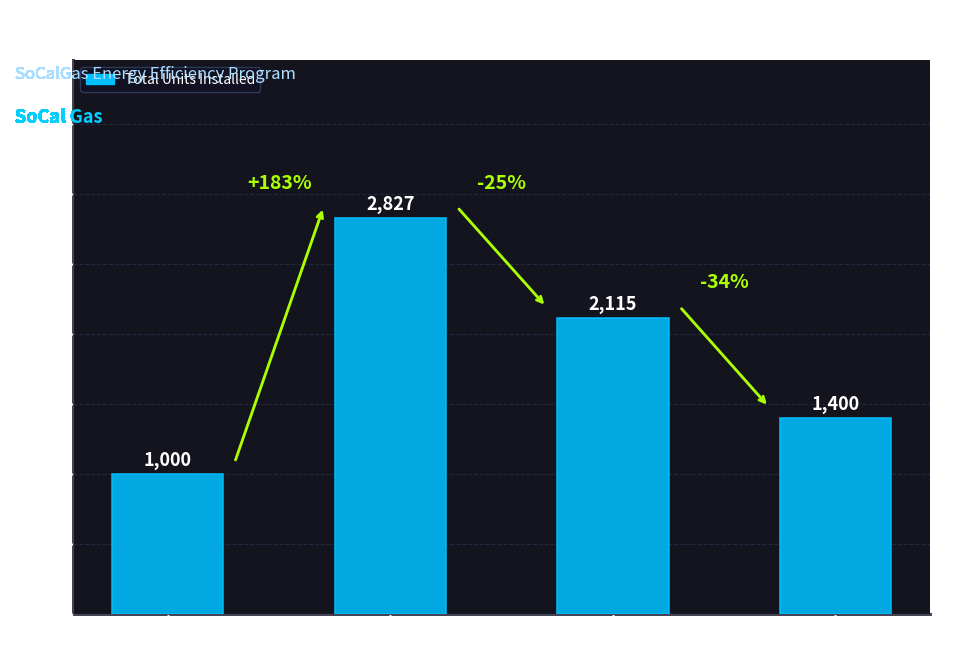

What is the difference between the maximum and minimum values?

1827